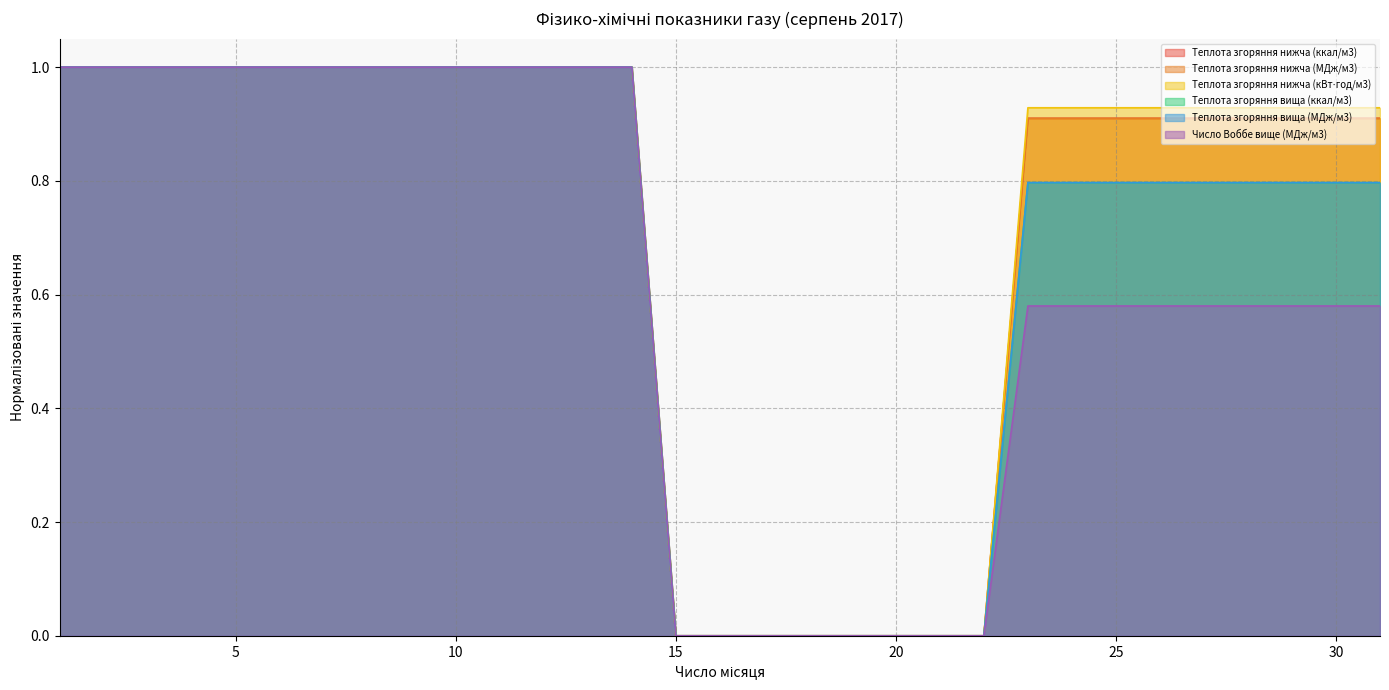

Reading left to right, transcribe all the data shown in this chart.

Теплота згоряння нижча (ккал/м3): 1.0	1.0	1.0	1.0	1.0	1.0	1.0	1.0	1.0	1.0	1.0	1.0	1.0	1.0	0.0	0.0	0.0	0.0	0.0	0.0	0.0	0.0	0.9	0.9	0.9	0.9	0.9	0.9	0.9	0.9	0.9
Теплота згоряння нижча (МДж/м3): 1.0	1.0	1.0	1.0	1.0	1.0	1.0	1.0	1.0	1.0	1.0	1.0	1.0	1.0	0.0	0.0	0.0	0.0	0.0	0.0	0.0	0.0	0.9	0.9	0.9	0.9	0.9	0.9	0.9	0.9	0.9
Теплота згоряння нижча (кВт⋅год/м3): 1.0	1.0	1.0	1.0	1.0	1.0	1.0	1.0	1.0	1.0	1.0	1.0	1.0	1.0	0.0	0.0	0.0	0.0	0.0	0.0	0.0	0.0	0.9	0.9	0.9	0.9	0.9	0.9	0.9	0.9	0.9
Теплота згоряння вища (ккал/м3): 1.0	1.0	1.0	1.0	1.0	1.0	1.0	1.0	1.0	1.0	1.0	1.0	1.0	1.0	0.0	0.0	0.0	0.0	0.0	0.0	0.0	0.0	0.8	0.8	0.8	0.8	0.8	0.8	0.8	0.8	0.8
Теплота згоряння вища (МДж/м3): 1.0	1.0	1.0	1.0	1.0	1.0	1.0	1.0	1.0	1.0	1.0	1.0	1.0	1.0	0.0	0.0	0.0	0.0	0.0	0.0	0.0	0.0	0.8	0.8	0.8	0.8	0.8	0.8	0.8	0.8	0.8
Число Воббе вище (МДж/м3): 1.0	1.0	1.0	1.0	1.0	1.0	1.0	1.0	1.0	1.0	1.0	1.0	1.0	1.0	0.0	0.0	0.0	0.0	0.0	0.0	0.0	0.0	0.6	0.6	0.6	0.6	0.6	0.6	0.6	0.6	0.6